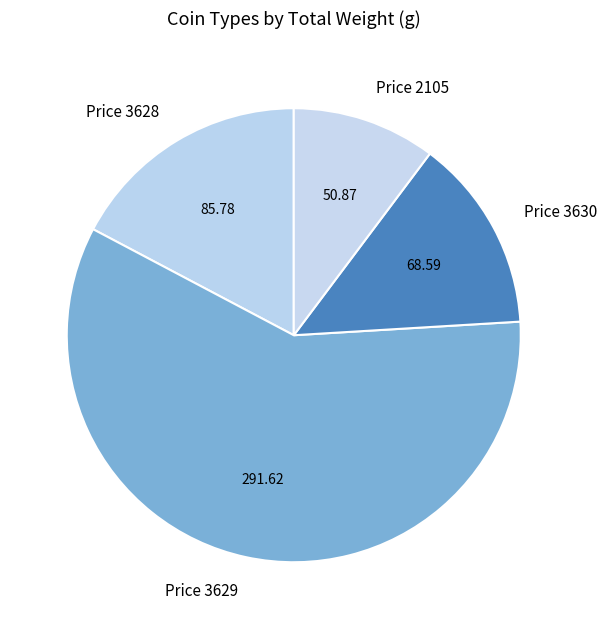

Which category has the smallest portion of the pie?

Price 2105